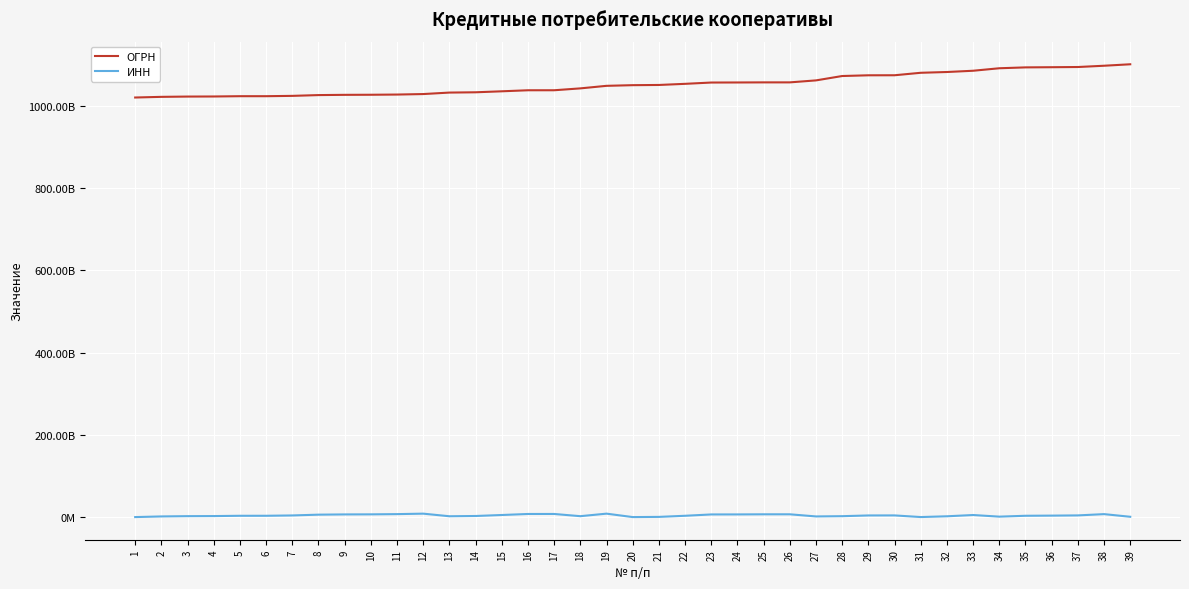

True or false: ОГРН and ИНН cross at least once.

False